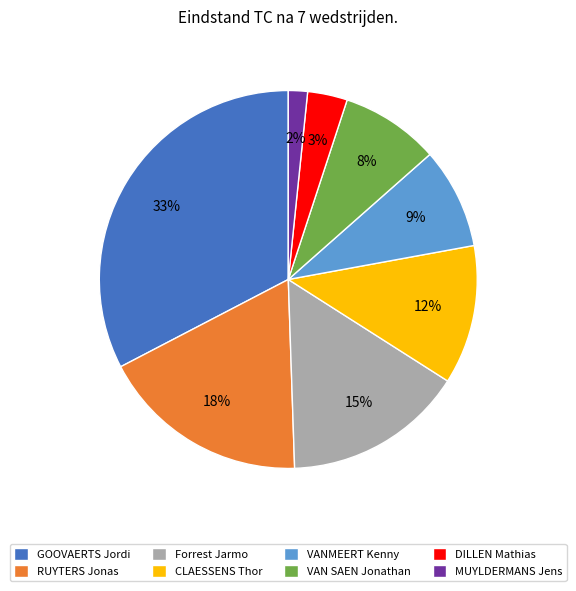

True or false: MUYLDERMANS Jens accounts for 15% of the total.

False